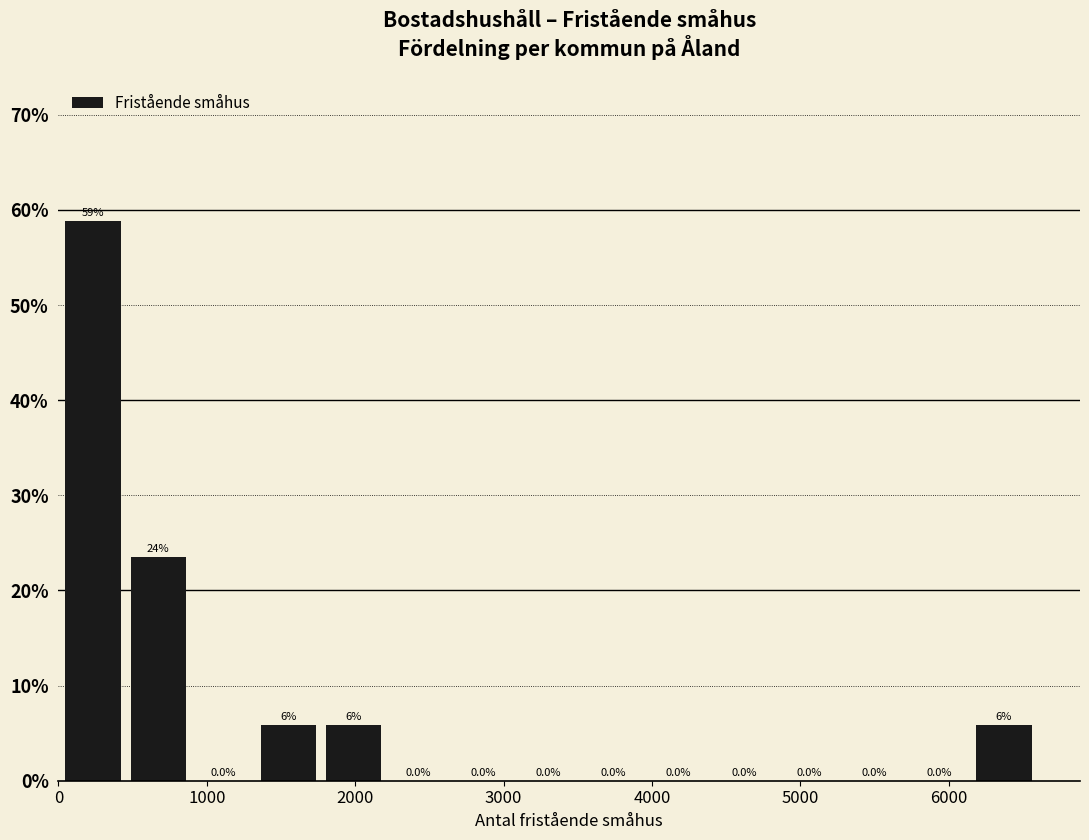

Which range on the x-axis has the tallest bar?

0 to 500